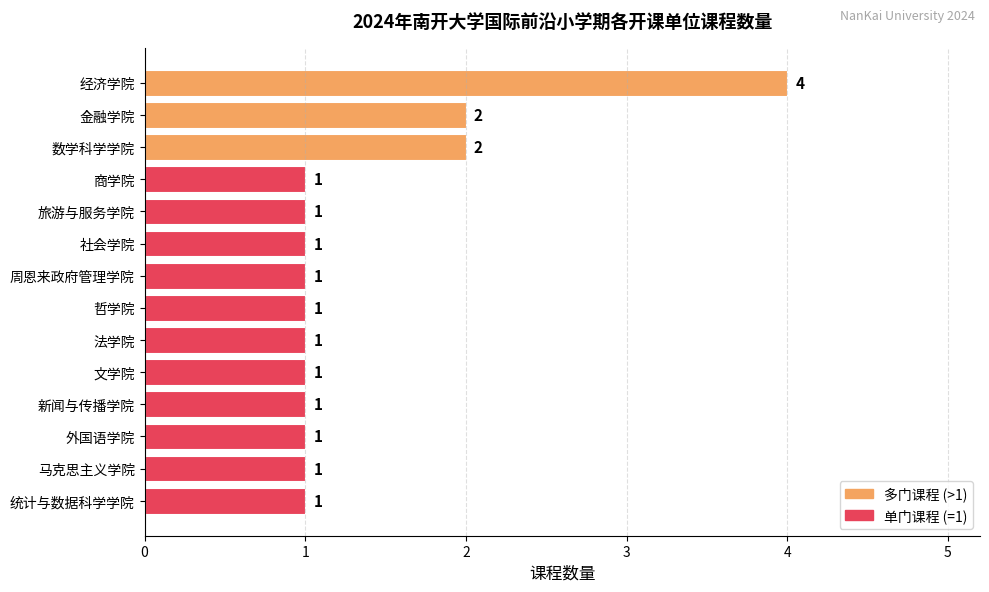

What position from the top is 旅游与服务学院?

5